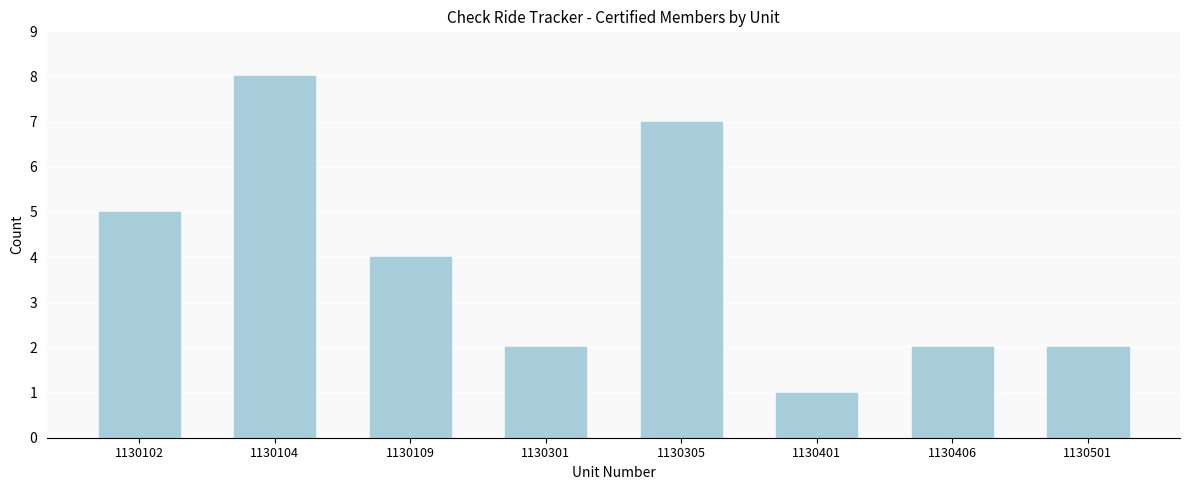

Reading right to left, transcribe all the data shown in this chart.

1130501=2	1130406=2	1130401=1	1130305=7	1130301=2	1130109=4	1130104=8	1130102=5